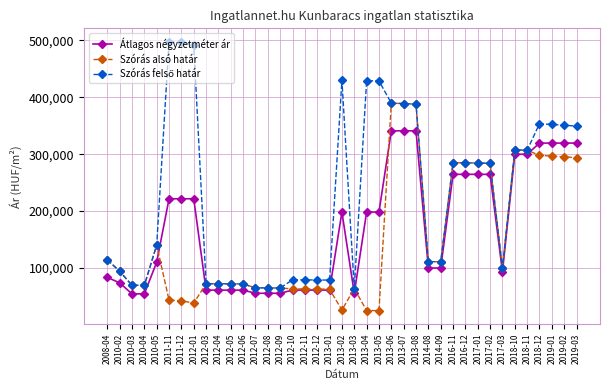

What is the total value across all series at 2013-01?

202655